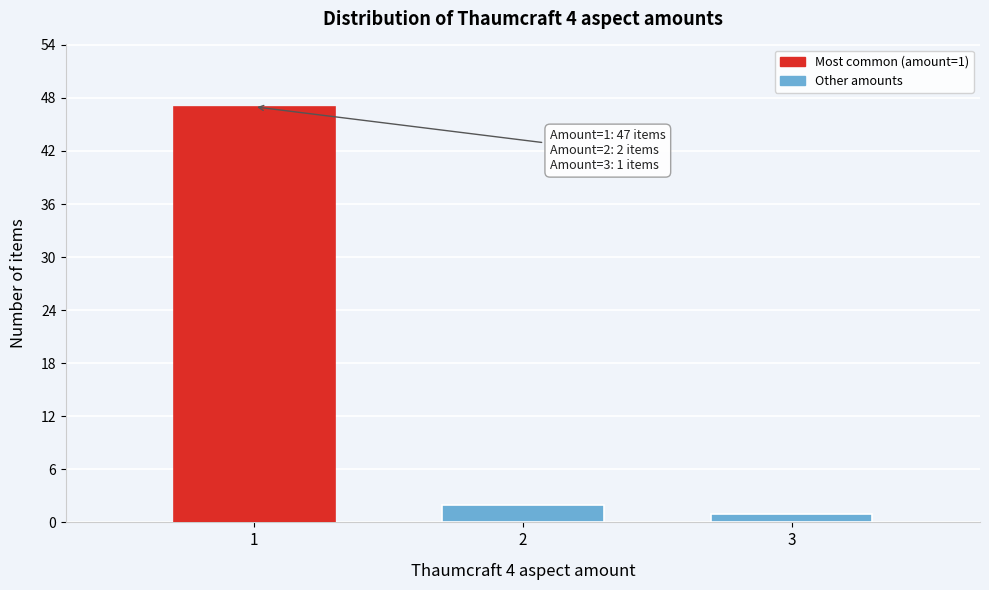

Reading right to left, extract all data points from this chart.

3=1	2=2	1=47